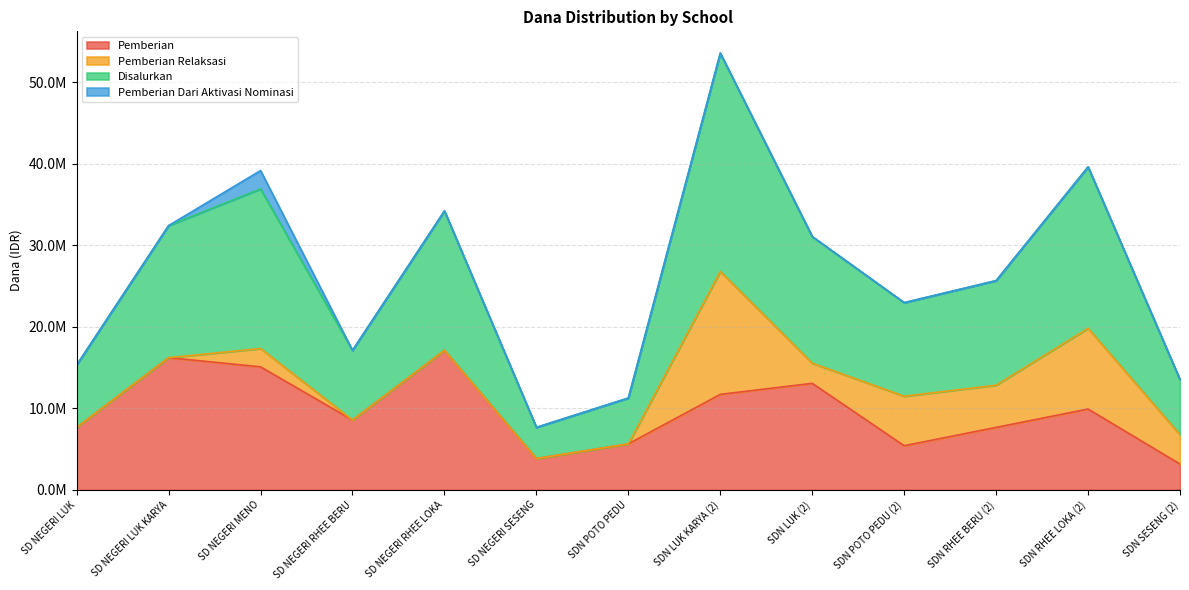

What are all the series names shown in the legend?

Pemberian, Pemberian Relaksasi, Disalurkan, Pemberian Dari Aktivasi Nominasi